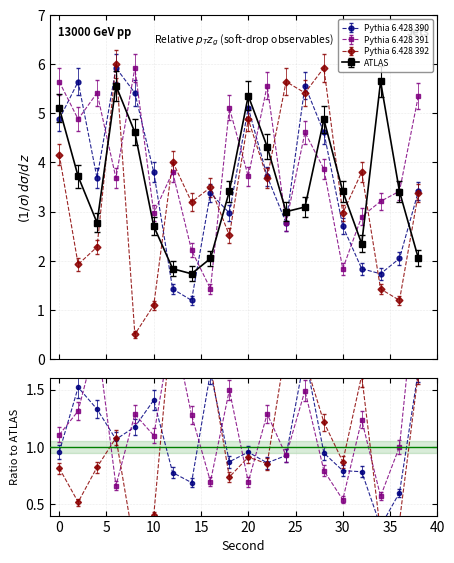

Does the chart have visible grid lines?

Yes